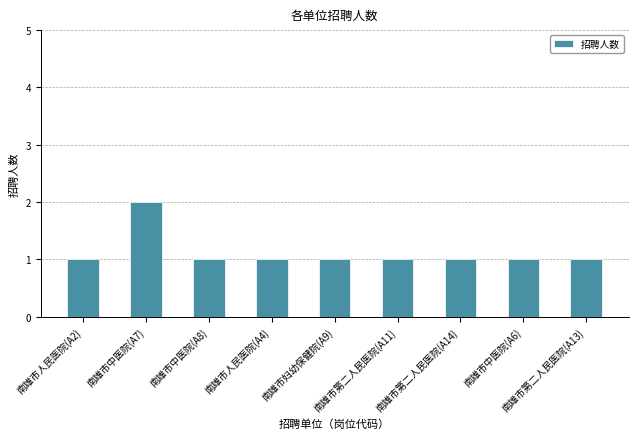

Reading left to right, extract all data points from this chart.

南雄市人民医院(A2)=1	南雄市中医院(A7)=2	南雄市中医院(A8)=1	南雄市人民医院(A4)=1	南雄市妇幼保健院(A9)=1	南雄市第二人民医院(A11)=1	南雄市第二人民医院(A14)=1	南雄市中医院(A6)=1	南雄市第二人民医院(A13)=1